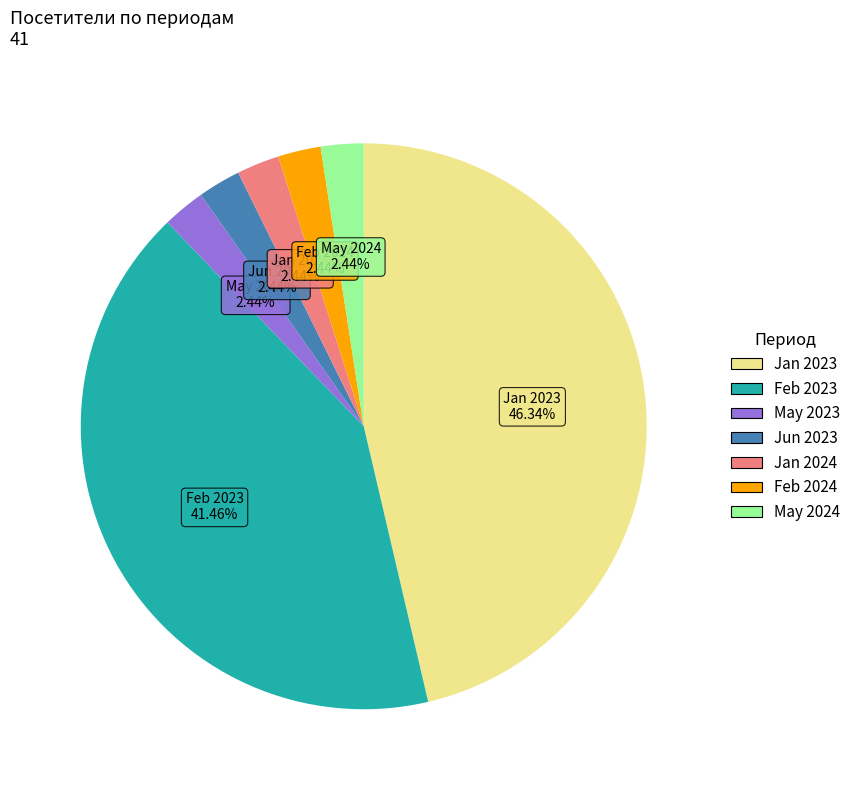

Which category has the biggest portion of the pie?

Jan 2023